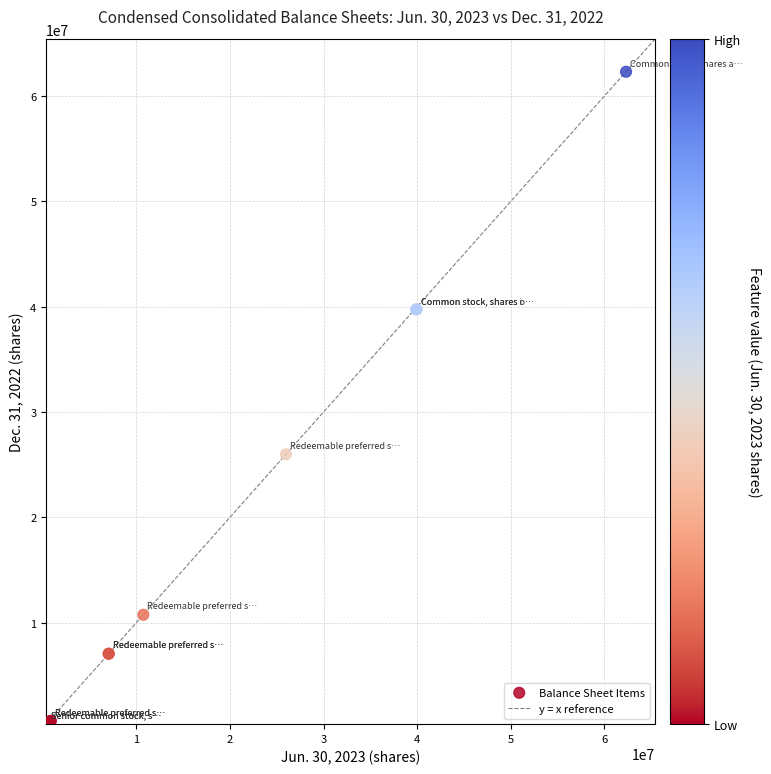

What Y value in the scatter plot is closest to 31368395?

25992787